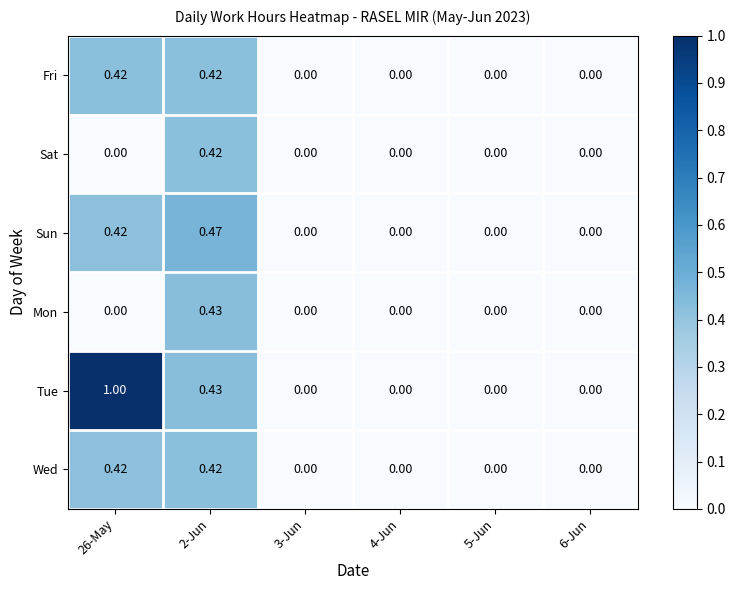

How many categories are shown in the chart?

6